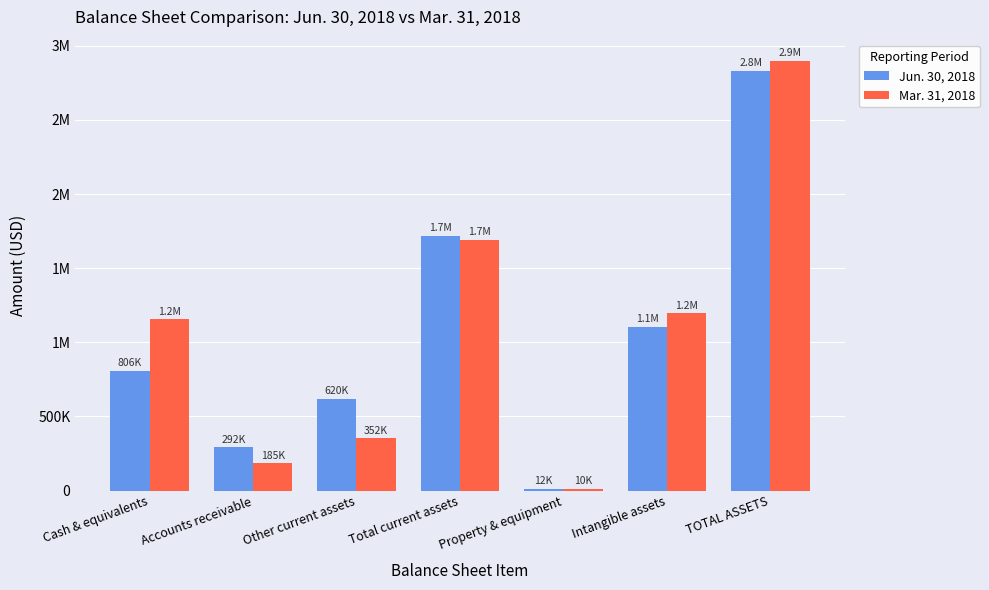

What are all the series names shown in the legend?

Jun. 30, 2018, Mar. 31, 2018